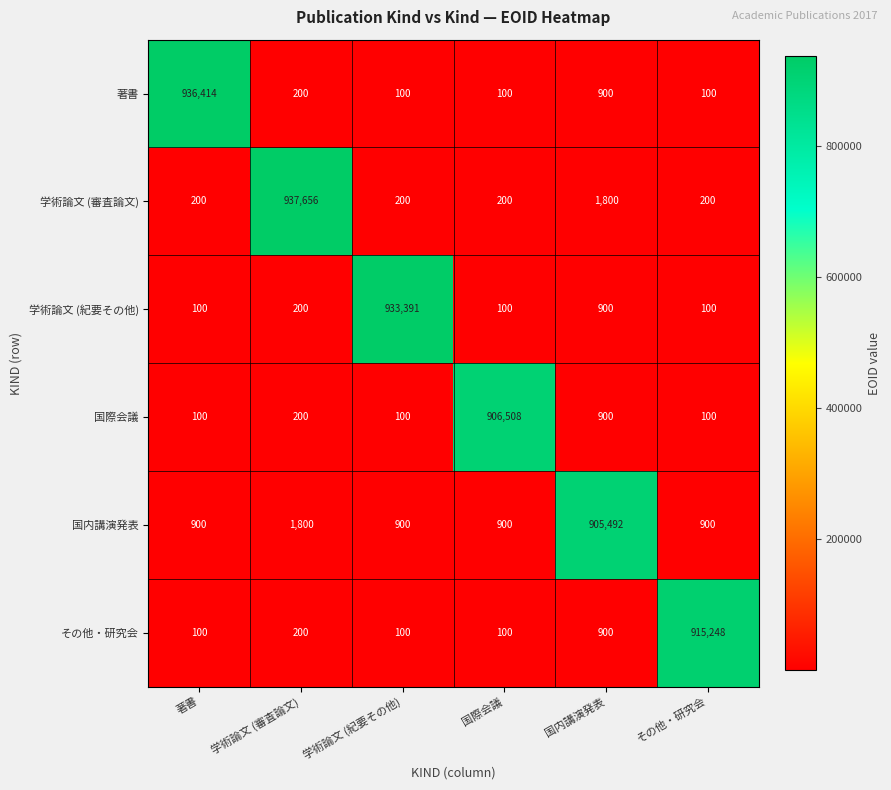

What is the sum of the 国内講演発表 values at 著書 and 国際会議?

1800